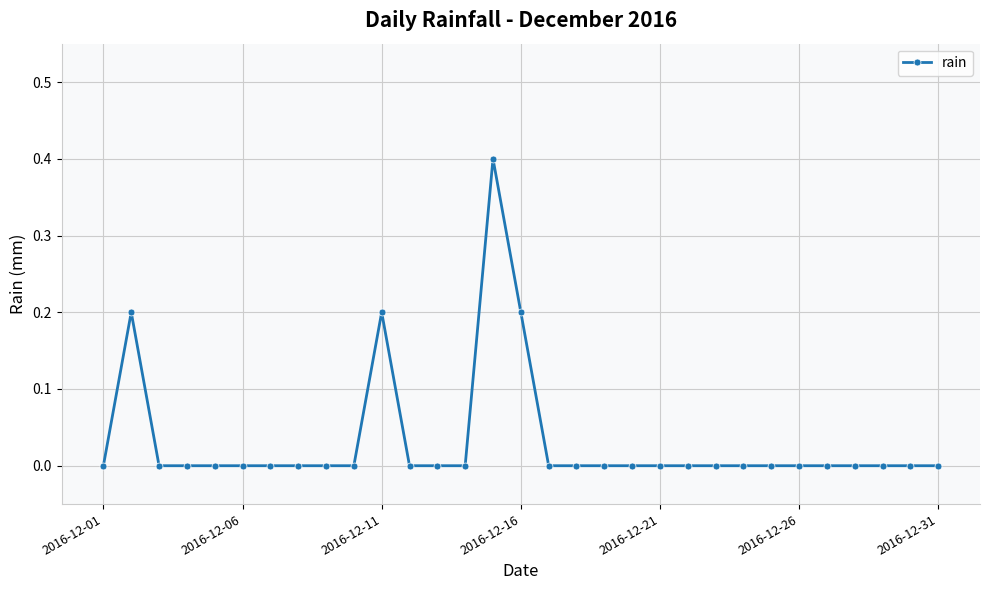

What is the sum of all values?

1.0